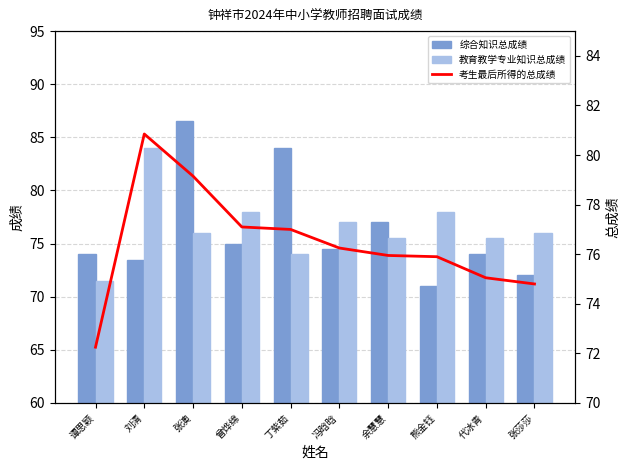

Reading right to left, list all the values displayed in this chart.

综合知识总成绩: 72.0	74.0	71.0	77.0	74.5	84.0	75.0	86.5	73.5	74.0
教育教学专业知识总成绩: 76.0	75.5	78.0	75.5	77.0	74.0	78.0	76.0	84.0	71.5
考生最后所得的总成绩: 74.8	75.0	75.9	76.0	76.2	77.0	77.1	79.2	80.8	72.2